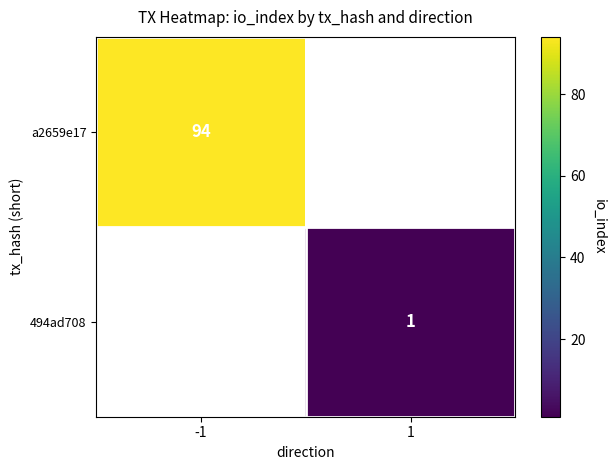

The 494ad708 series shows 1 at 1. True or false?

True